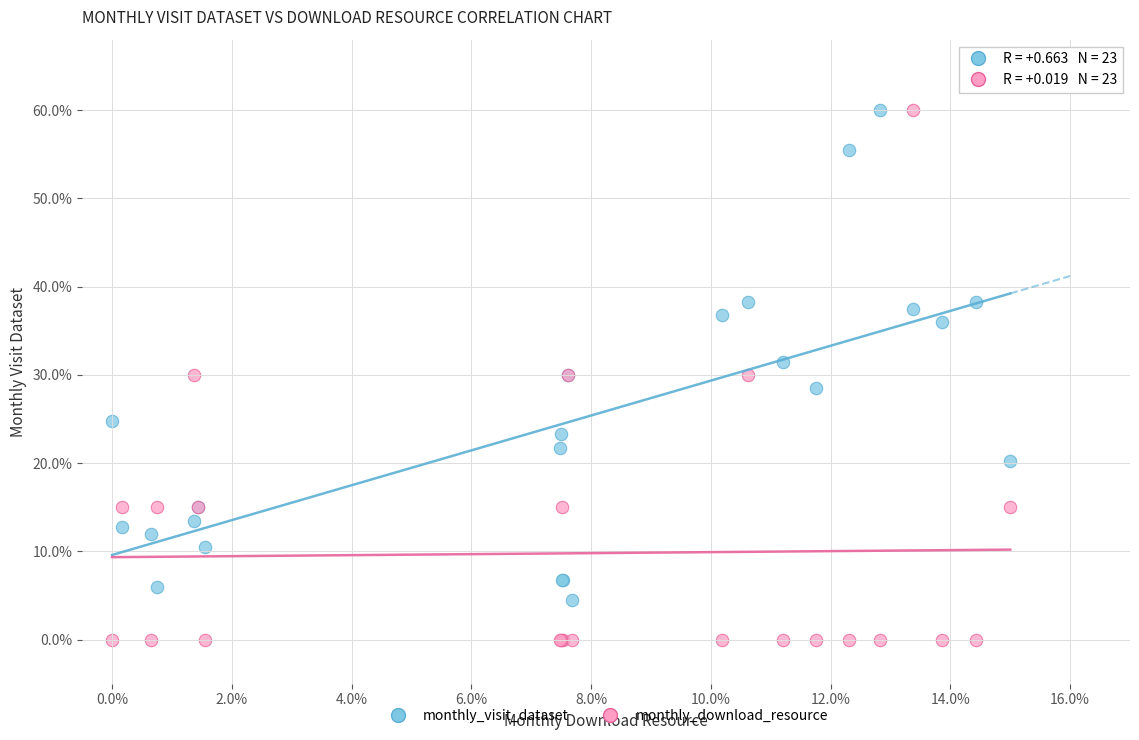

Which series has the largest Y range (max minus min)?

monthly_download_resource